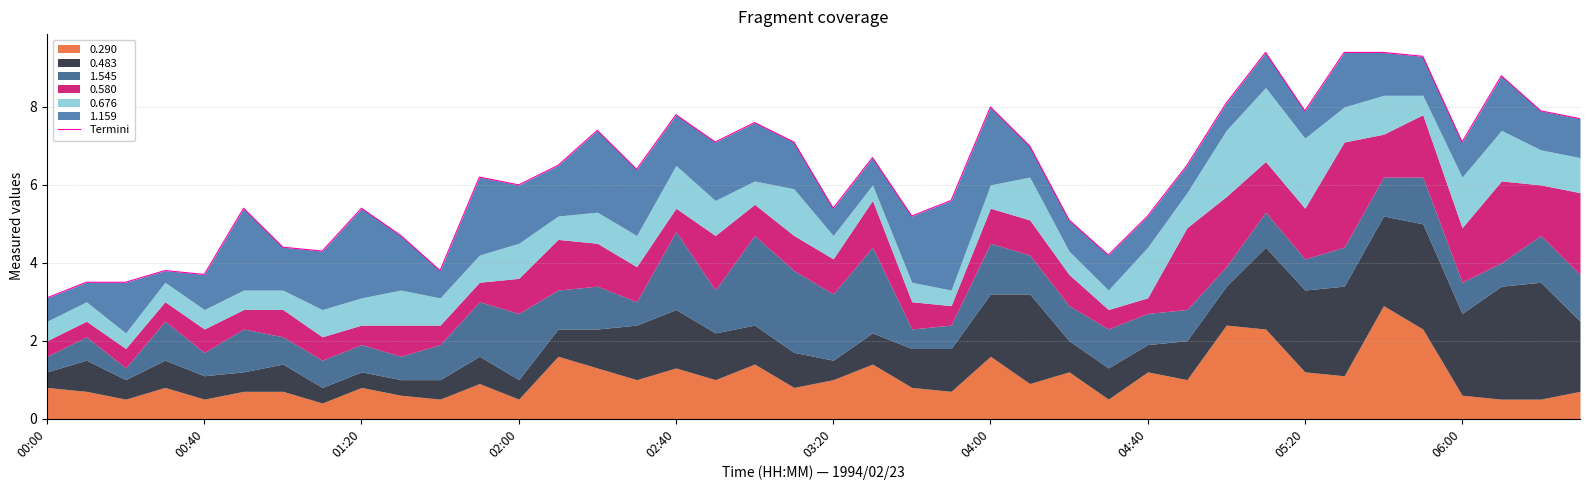

At which category does the chart reach its minimum across all series?

00:00